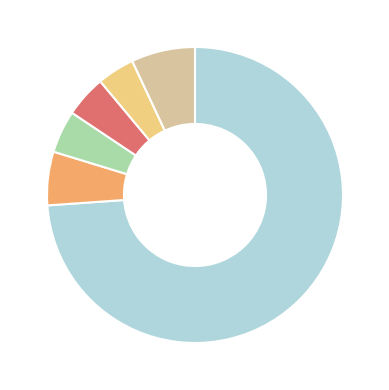

Does any single category account for the majority?

Yes